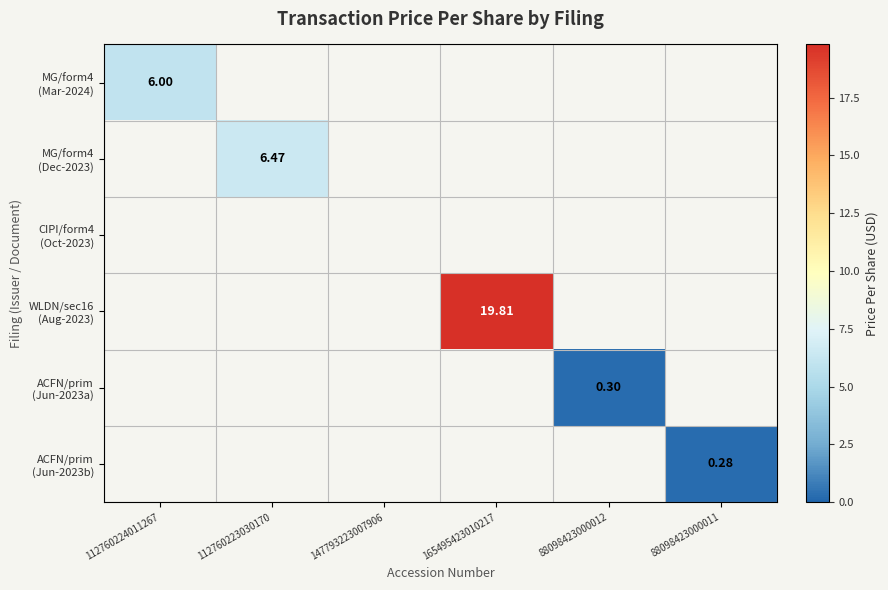

Which series changed the most between 112760223030170 and 88098423000011?

MG/form4 (Dec-2023)